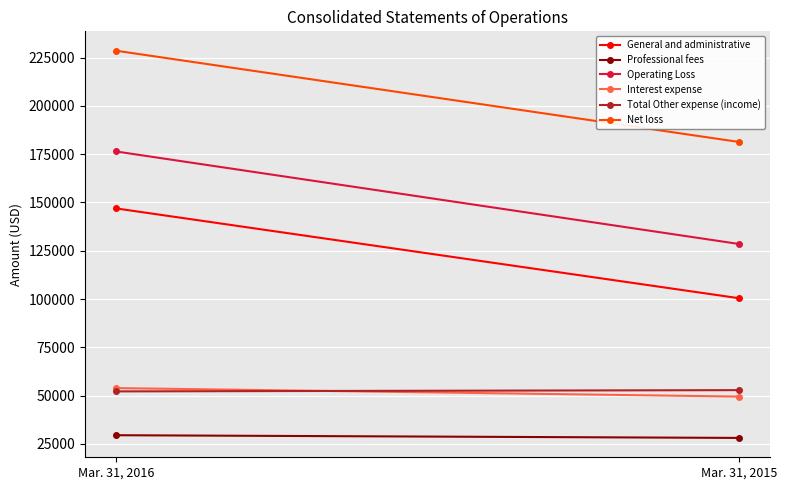

The Operating Loss series shows 236105 at Mar. 31, 2016. True or false?

False